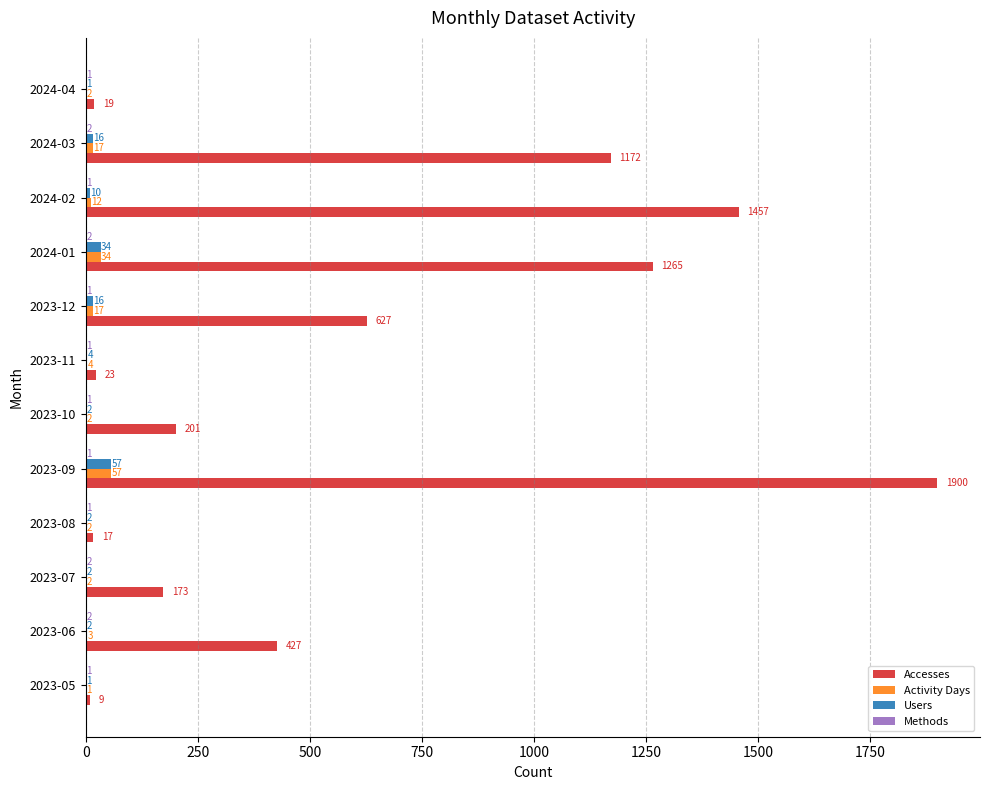

The value of Users at 2023-10 is 2. True or false?

True